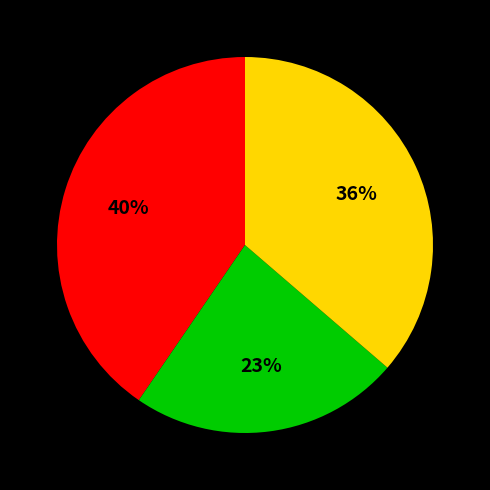

Does any single category account for the majority?

No